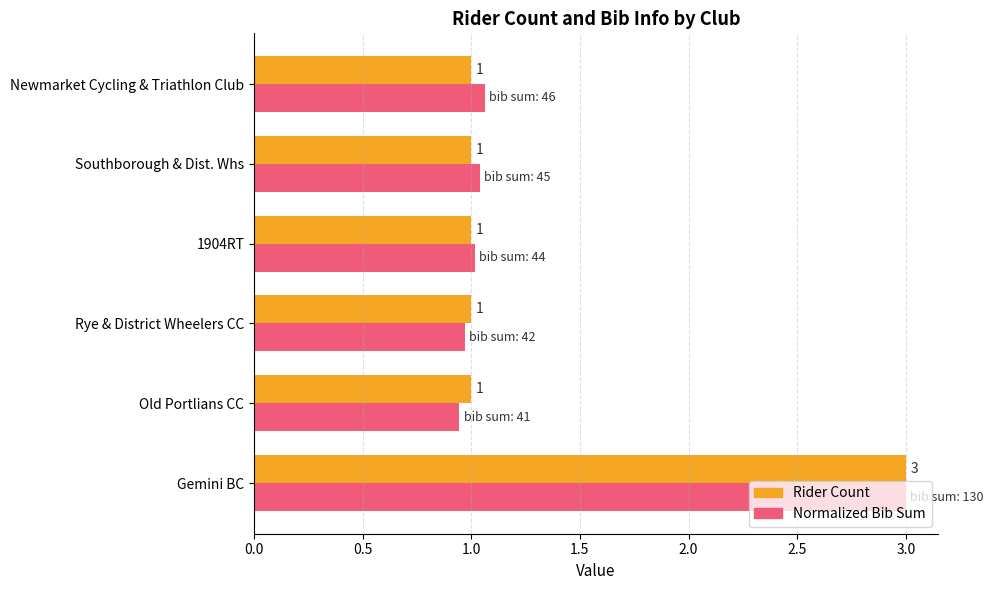

Count the Rider Count values in the range 1 to 2.

5